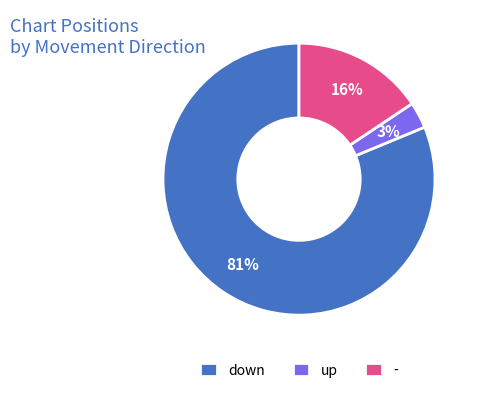

How many slices are in this pie chart?

3